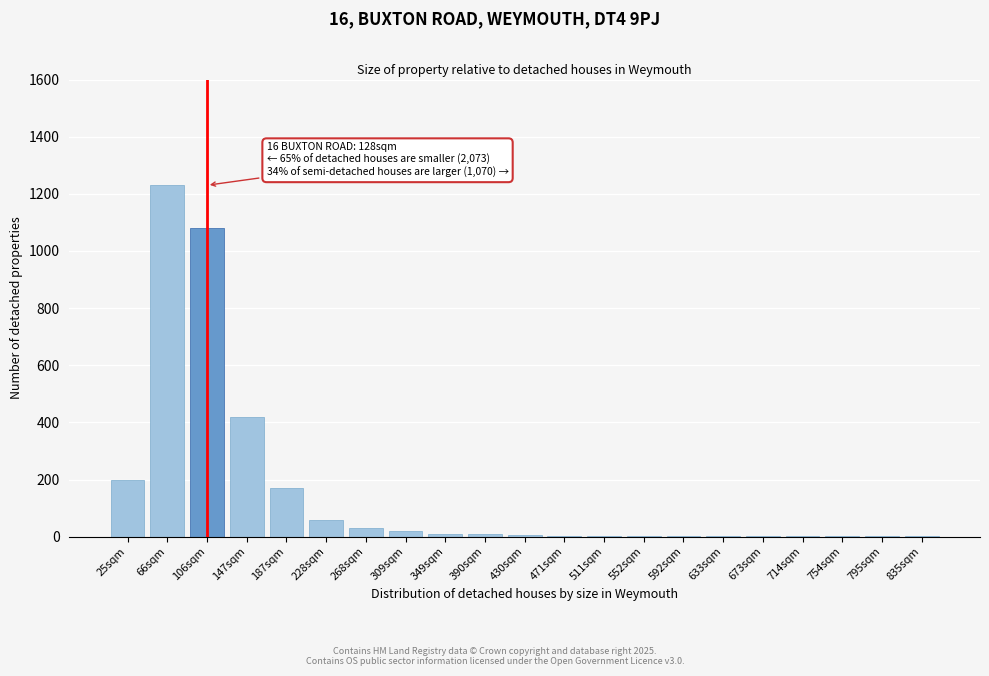

Which label corresponds to the largest value in the chart?

66sqm